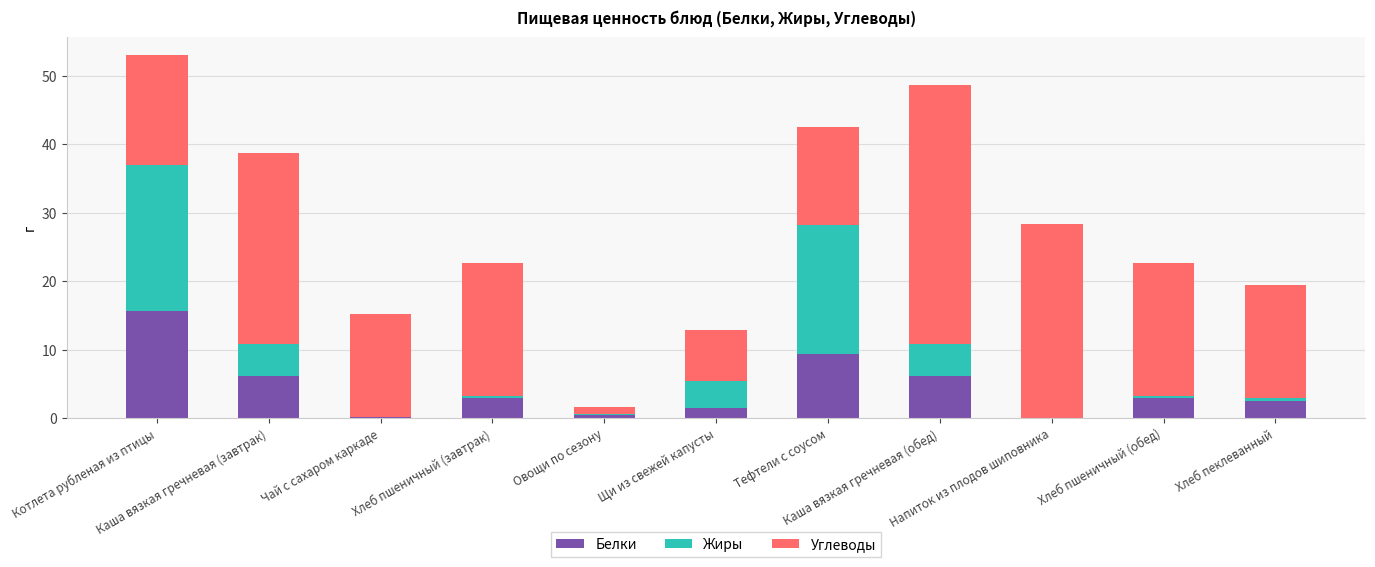

What is the highest value of the Белки series?

15.7